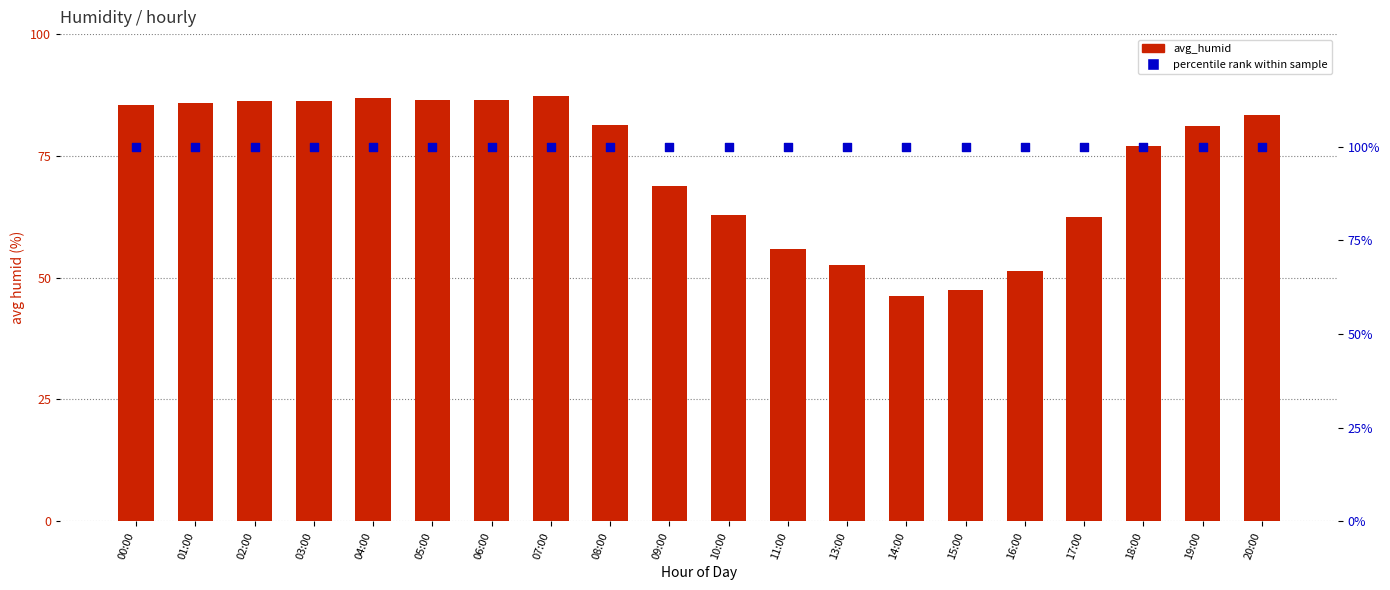

What are all the series names shown in the legend?

avg_humid, percentile rank